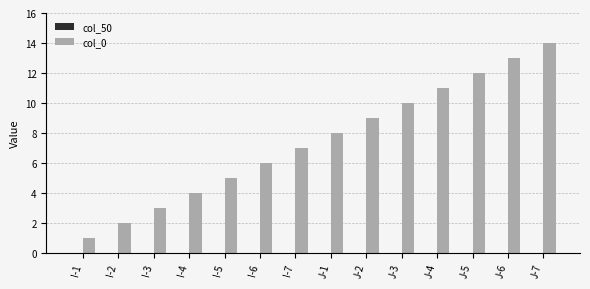

What is the change in value from J-2 to J-7?

+5